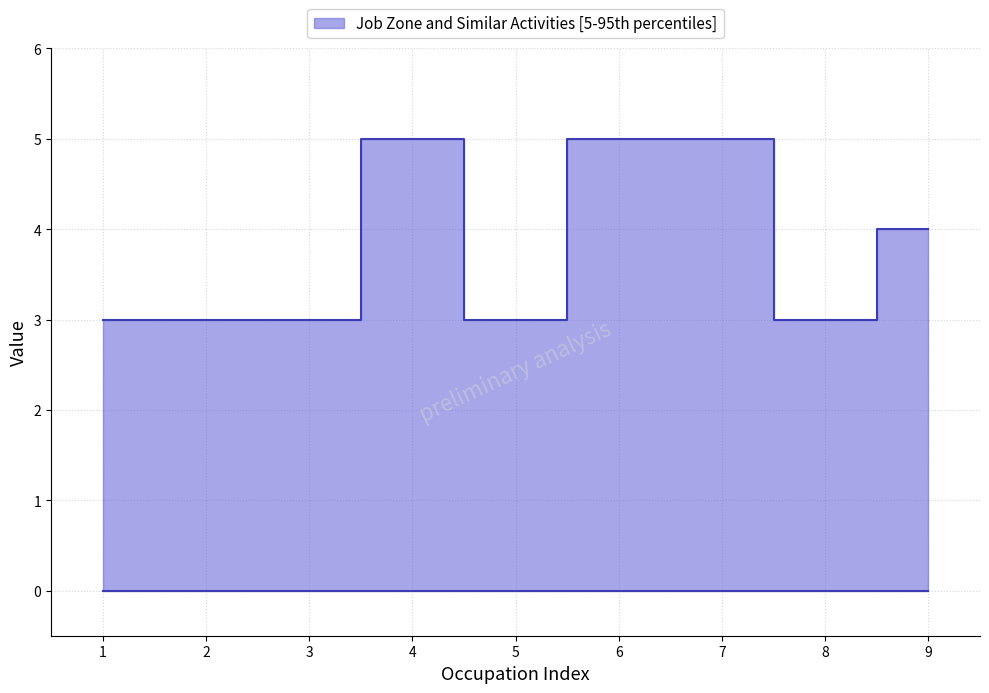

The chart shows a value of 3 at 8. True or false?

True